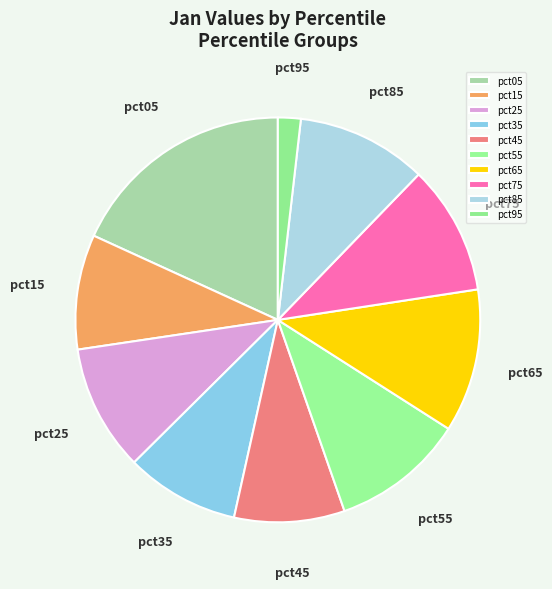

Is pct45 the majority of the pie?

No